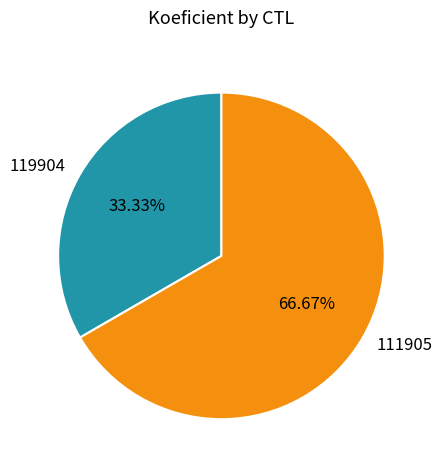

Which slice is the smallest?

119904